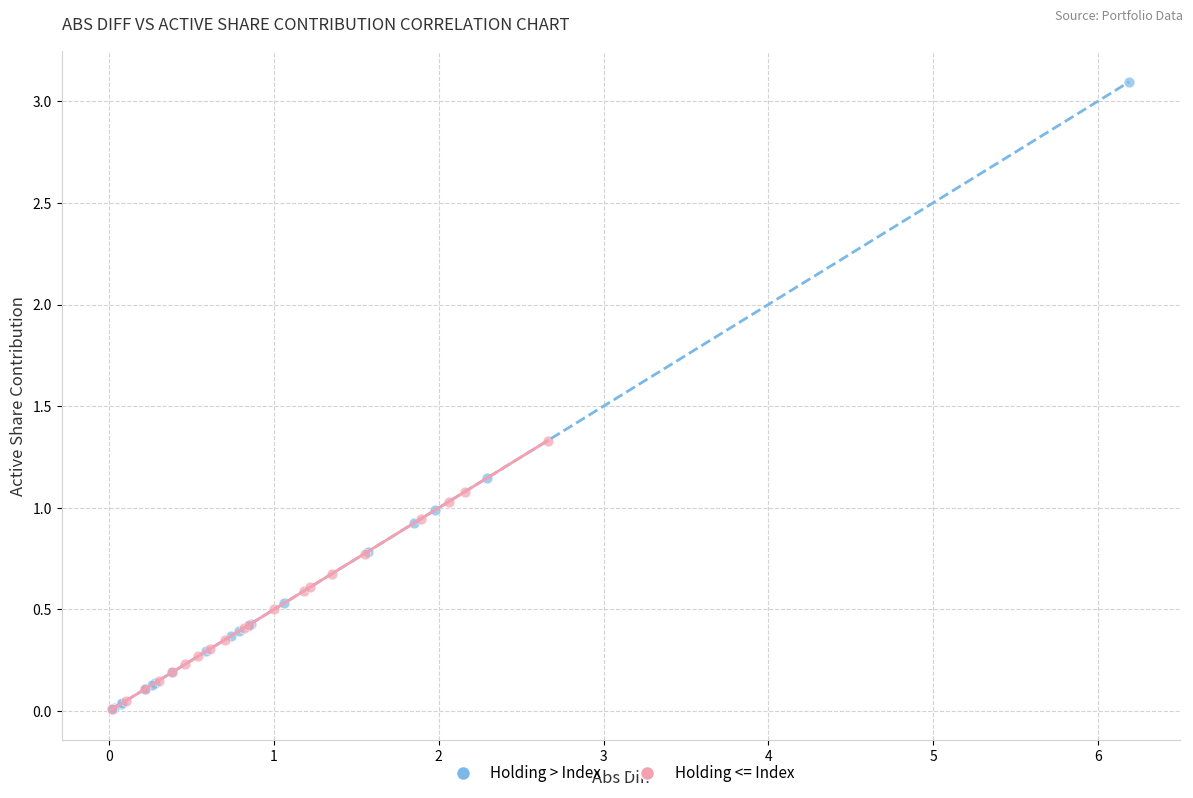

Which series has the largest Y range (max minus min)?

Holding > Index